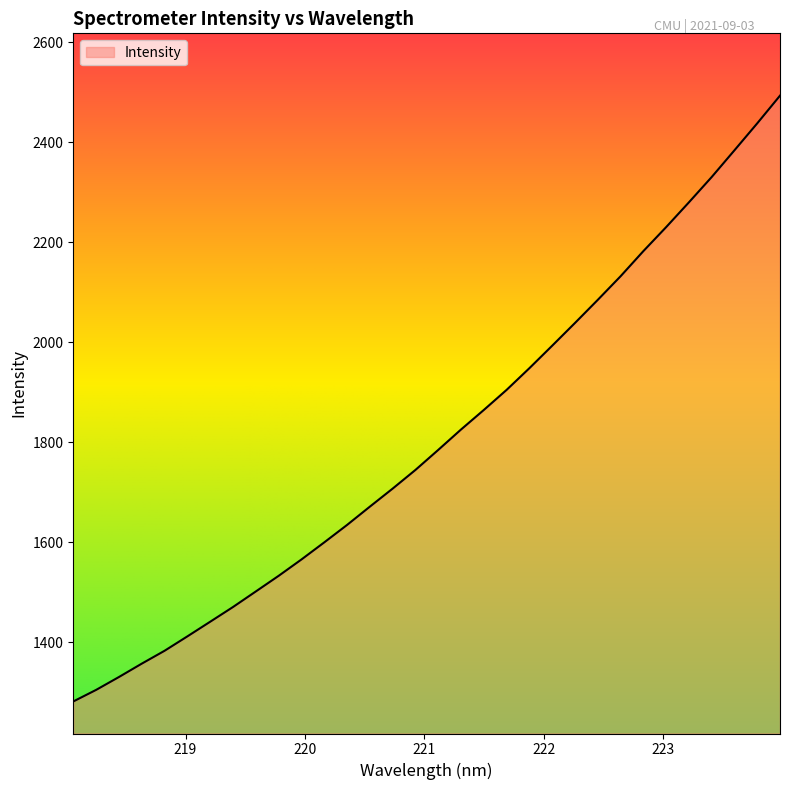

What is the greatest value displayed?

2493.6